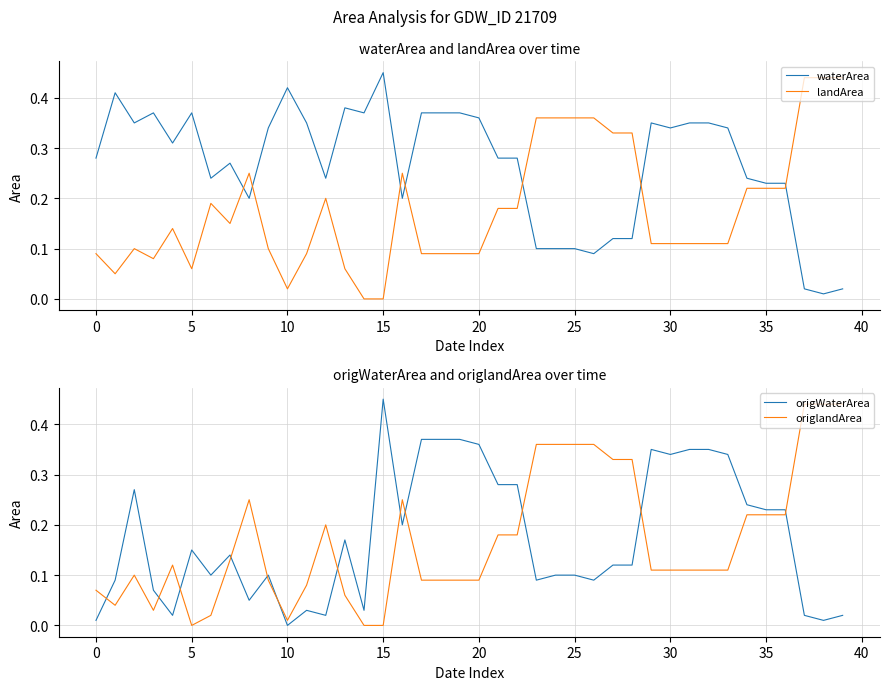

How many series are shown in this chart?

4